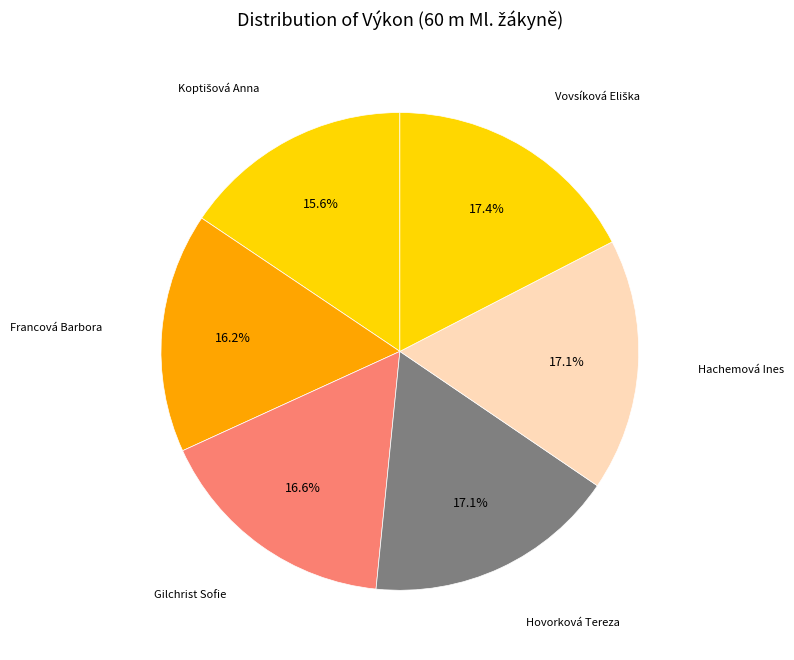

Does Hachemová Ines account for over 50% of the chart?

No